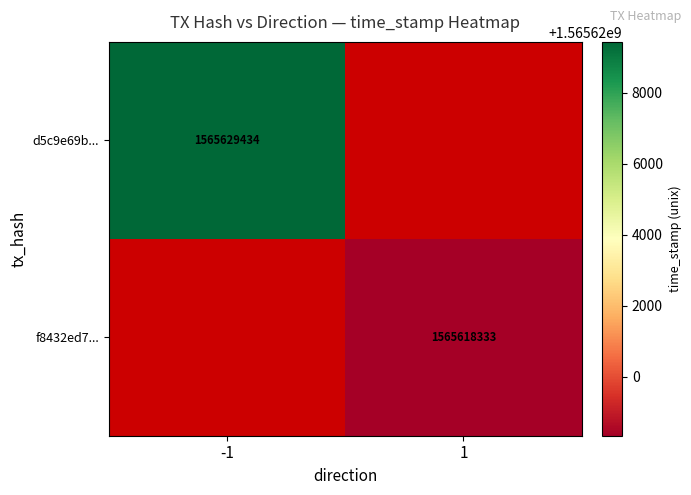

How many categories are shown in the chart?

2